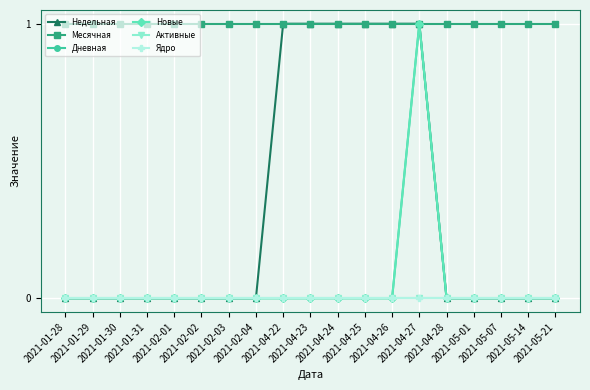

Does the chart display data point markers on the line(s)?

Yes